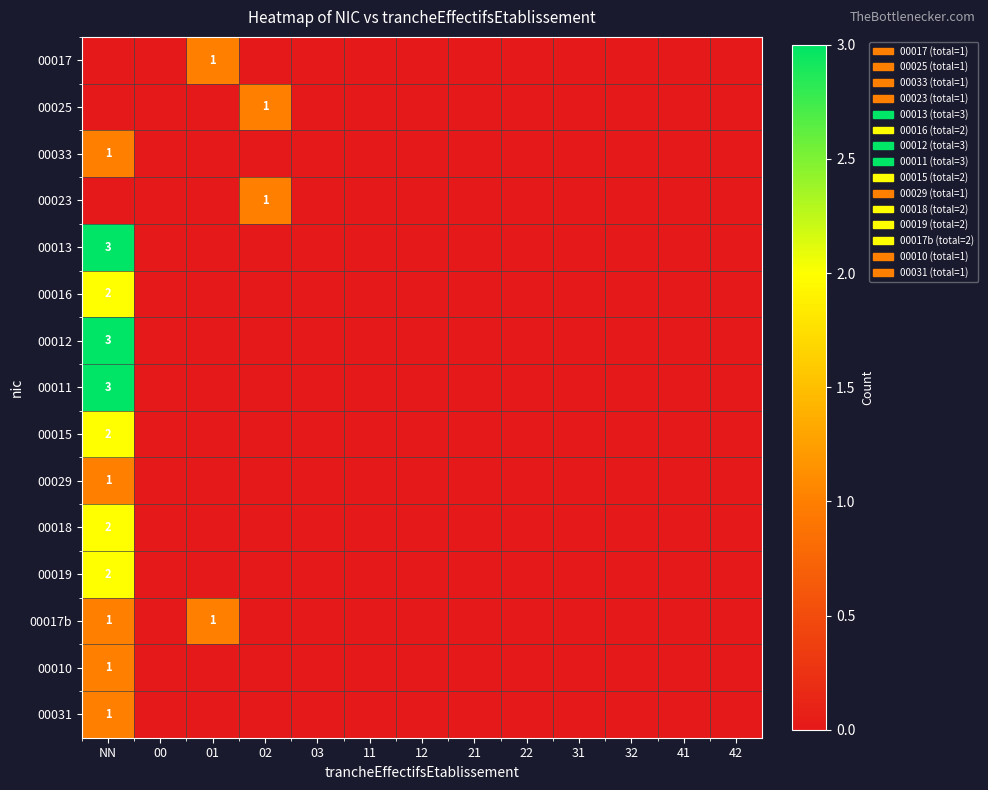

The value of 00013 at 21 is 0. True or false?

True